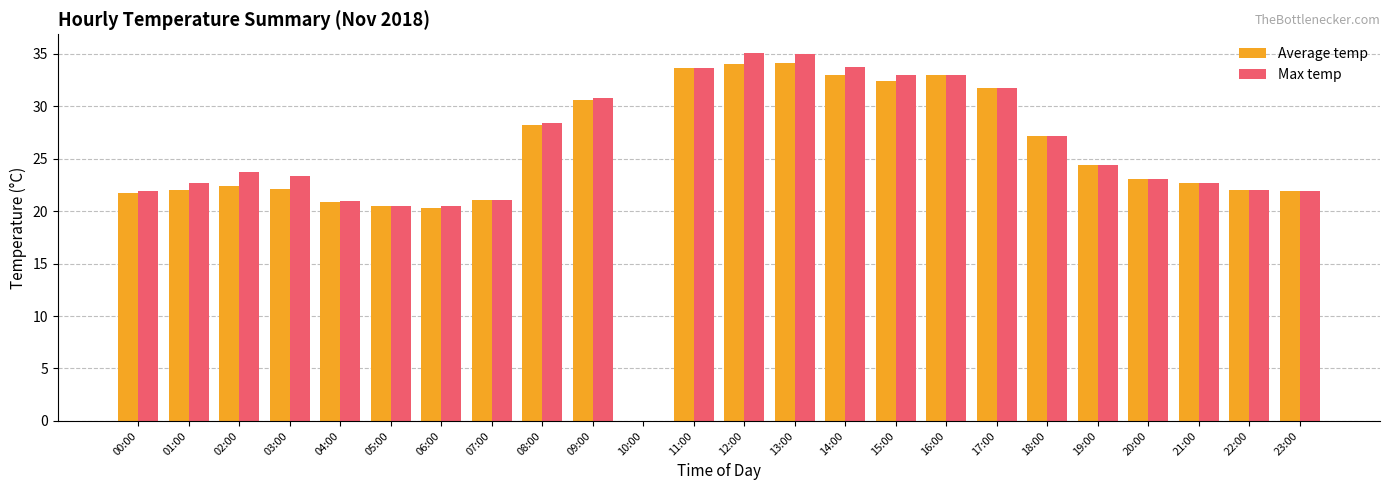

What is the sum of the Max temp values at 09:00 and 02:00?

54.5